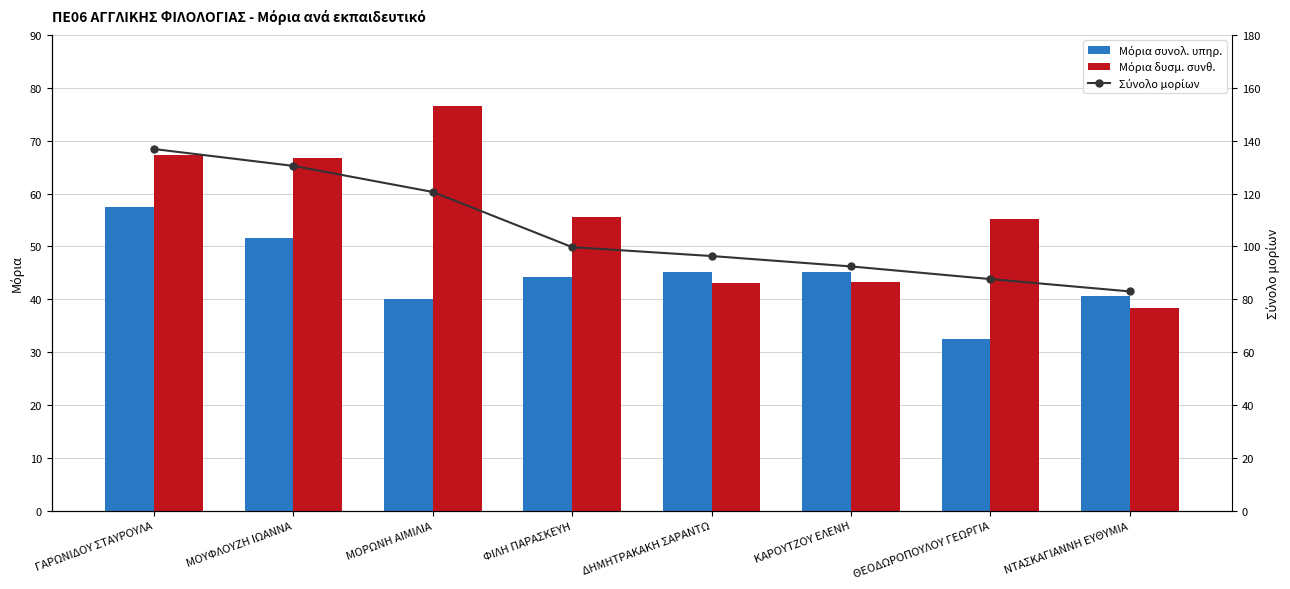

True or false: Μόρια δυσμ. συνθ. has a value of 97.5 at ΦΙΛΗ ΠΑΡΑΣΚΕΥΗ.

False